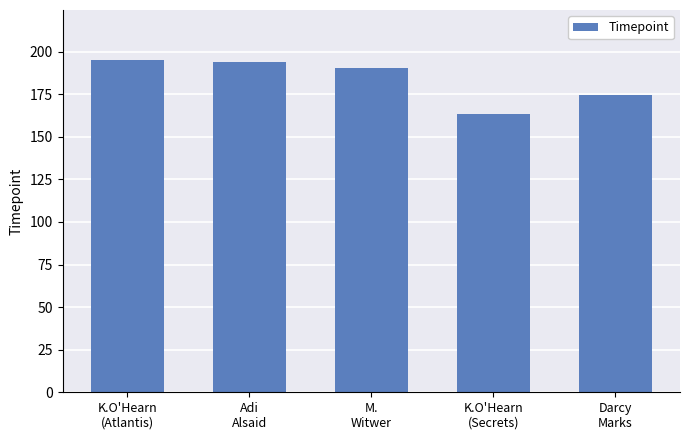

How many bars are there in total?

5